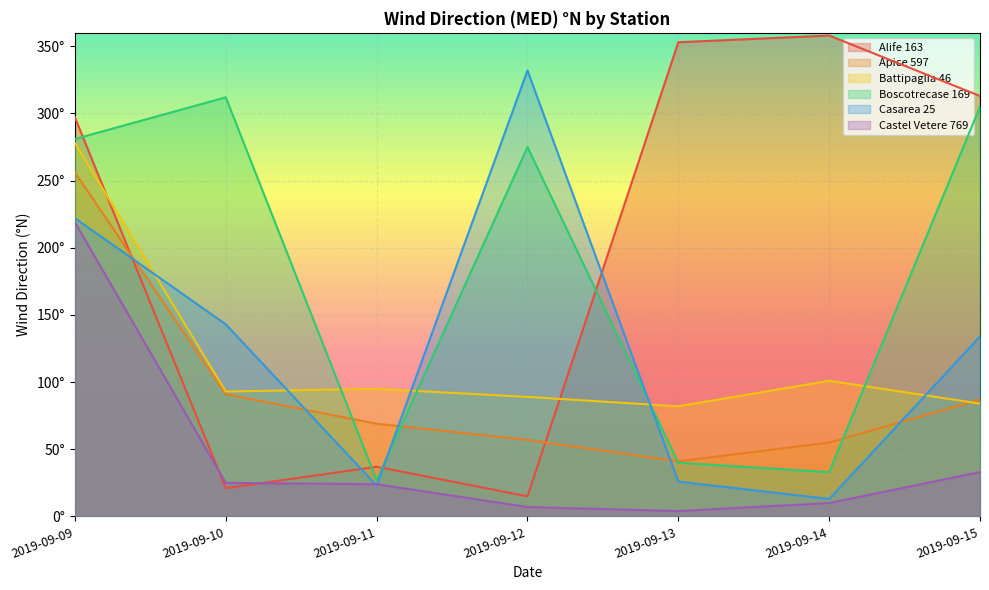

What is the difference between the maximum and minimum values in the Castel Vetere 769 series?

215